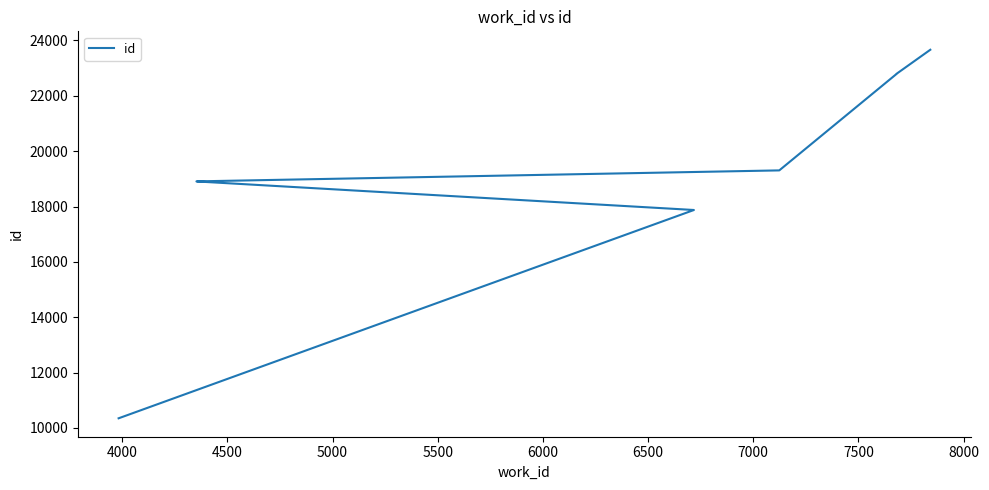

What is the change in value from 5500 to 8000?

+4756